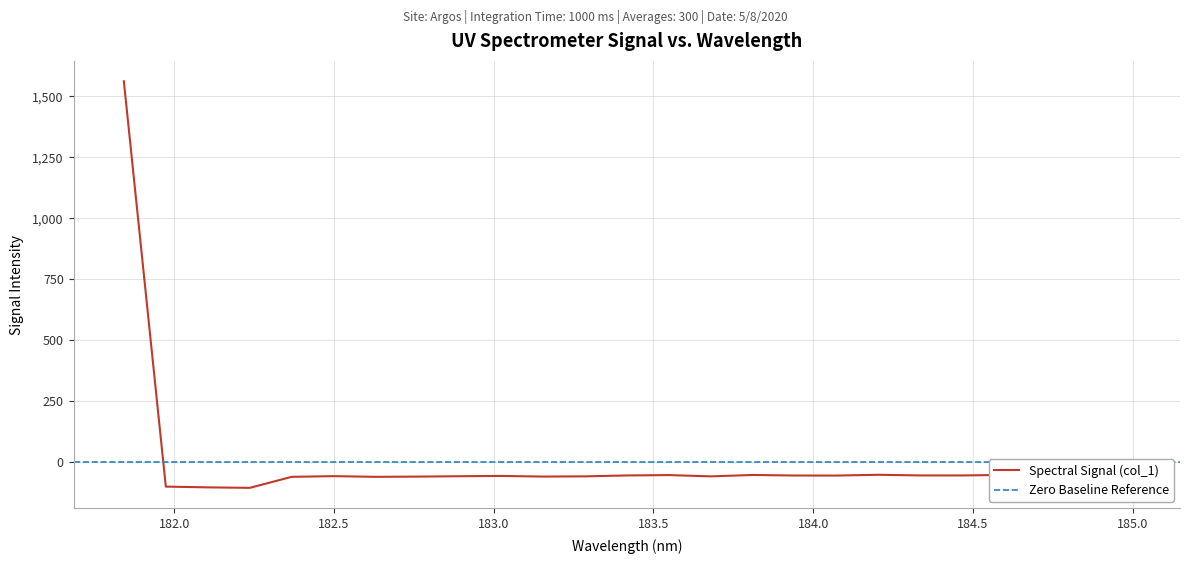

What is the smallest value displayed?

-104.8